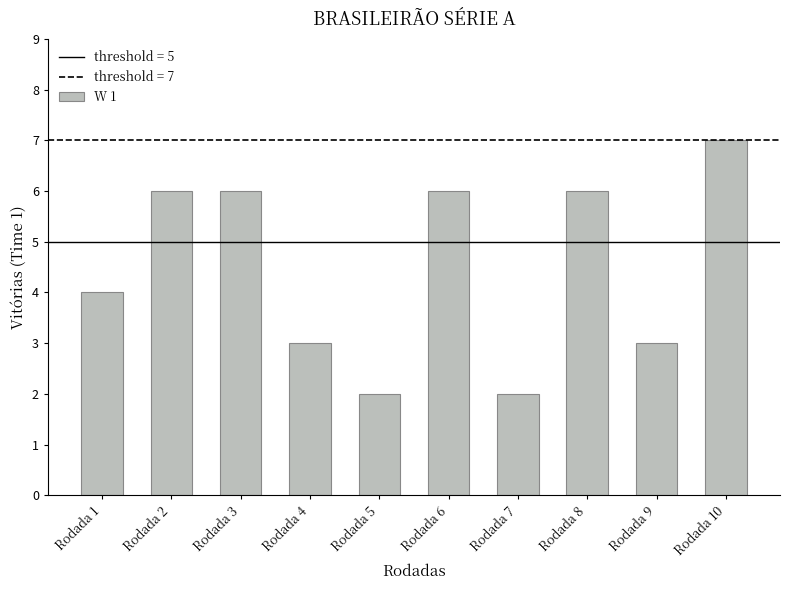

Between Rodada 9 and Rodada 1, which is larger?

Rodada 1